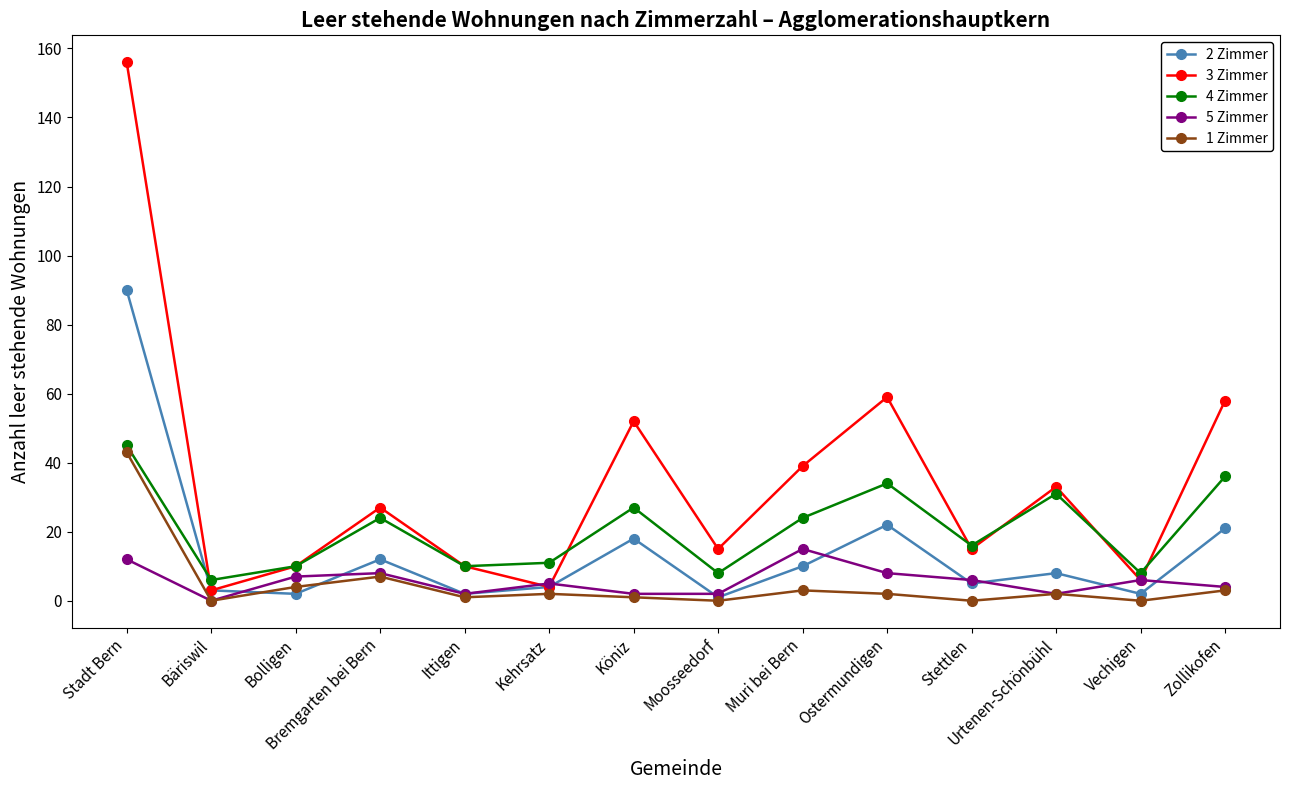

Which series has the largest total across all categories?

3 Zimmer